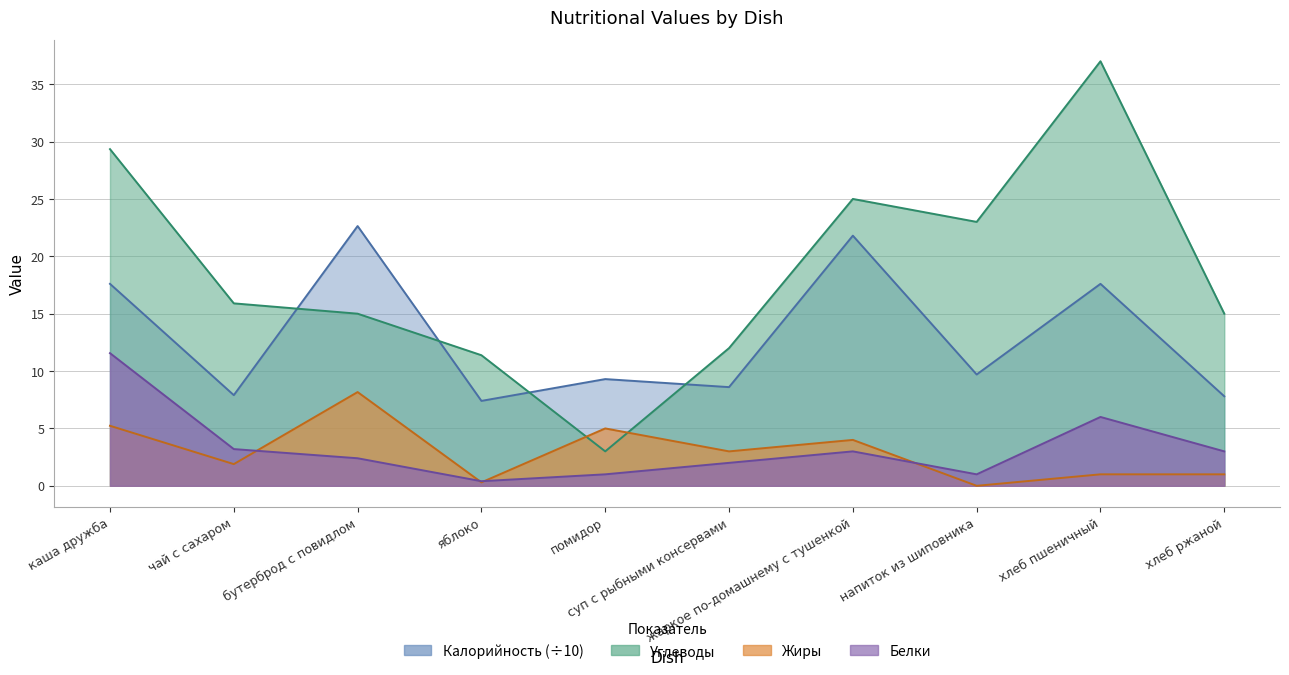

Reading right to left, transcribe all the data shown in this chart.

Калорийность: 7.8	17.6	9.7	21.8	8.6	9.3	7.4	22.6	7.9	17.6
Белки: 3.0	6.0	1.0	3.0	2.0	1.0	0.4	2.4	3.2	11.6
Жиры: 1.0	1.0	0.0	4.0	3.0	5.0	0.3	8.2	1.9	5.2
Углеводы: 15.0	37.0	23.0	25.0	12.0	3.0	11.4	15.0	15.9	29.3